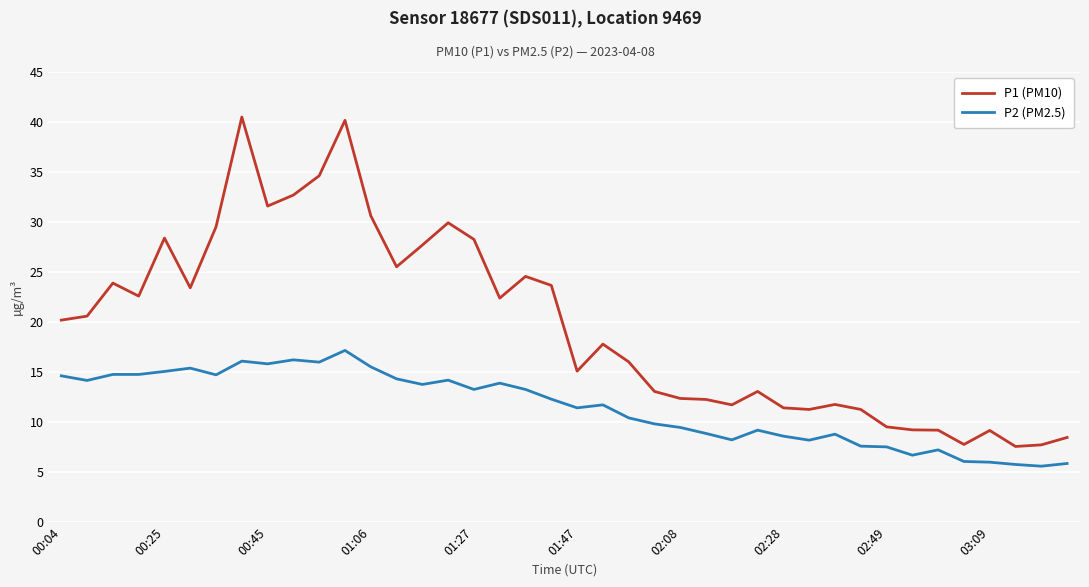

Is this an area chart (filled region under the line)?

No